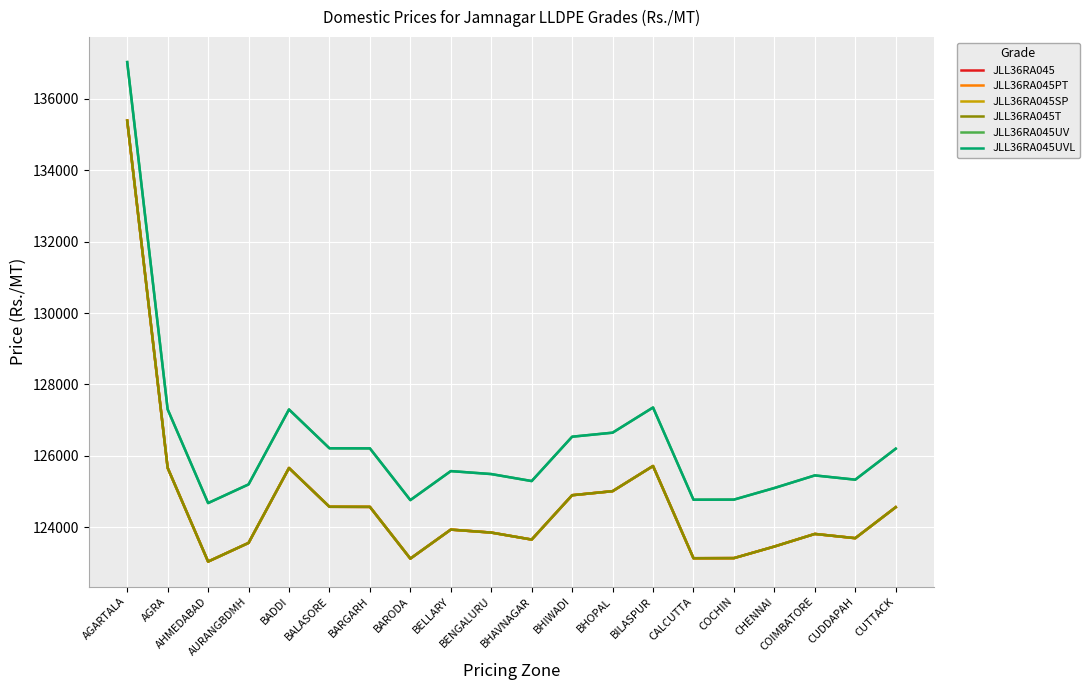

Reading left to right, what are all the values shown in this chart?

JLL36RA045: AGARTALA=135394	AGRA=125661	AHMEDABAD=123034	AURANGBDMH=123557	BADDI=125657	BALASORE=124570	BARGARH=124567	BARODA=123117	BELLARY=123930	BENGALURU=123847	BHAVNAGAR=123651	BHIWADI=124894	BHOPAL=125007	BILASPUR=125713	CALCUTTA=123128	COCHIN=123131	CHENNAI=123456	COIMBATORE=123809	CUDDAPAH=123690	CUTTACK=124558
JLL36RA045PT: AGARTALA=135394	AGRA=125661	AHMEDABAD=123034	AURANGBDMH=123557	BADDI=125657	BALASORE=124570	BARGARH=124567	BARODA=123117	BELLARY=123930	BENGALURU=123847	BHAVNAGAR=123651	BHIWADI=124894	BHOPAL=125007	BILASPUR=125713	CALCUTTA=123128	COCHIN=123131	CHENNAI=123456	COIMBATORE=123809	CUDDAPAH=123690	CUTTACK=124558
JLL36RA045SP: AGARTALA=135394	AGRA=125661	AHMEDABAD=123034	AURANGBDMH=123557	BADDI=125657	BALASORE=124570	BARGARH=124567	BARODA=123117	BELLARY=123930	BENGALURU=123847	BHAVNAGAR=123651	BHIWADI=124894	BHOPAL=125007	BILASPUR=125713	CALCUTTA=123128	COCHIN=123131	CHENNAI=123456	COIMBATORE=123809	CUDDAPAH=123690	CUTTACK=124558
JLL36RA045T: AGARTALA=135394	AGRA=125661	AHMEDABAD=123034	AURANGBDMH=123557	BADDI=125657	BALASORE=124570	BARGARH=124567	BARODA=123117	BELLARY=123930	BENGALURU=123847	BHAVNAGAR=123651	BHIWADI=124894	BHOPAL=125007	BILASPUR=125713	CALCUTTA=123128	COCHIN=123131	CHENNAI=123456	COIMBATORE=123809	CUDDAPAH=123690	CUTTACK=124558
JLL36RA045UV: AGARTALA=137034	AGRA=127301	AHMEDABAD=124674	AURANGBDMH=125197	BADDI=127297	BALASORE=126210	BARGARH=126207	BARODA=124757	BELLARY=125570	BENGALURU=125487	BHAVNAGAR=125291	BHIWADI=126534	BHOPAL=126647	BILASPUR=127353	CALCUTTA=124768	COCHIN=124771	CHENNAI=125096	COIMBATORE=125449	CUDDAPAH=125330	CUTTACK=126198
JLL36RA045UVL: AGARTALA=137034	AGRA=127301	AHMEDABAD=124674	AURANGBDMH=125197	BADDI=127297	BALASORE=126210	BARGARH=126207	BARODA=124757	BELLARY=125570	BENGALURU=125487	BHAVNAGAR=125291	BHIWADI=126534	BHOPAL=126647	BILASPUR=127353	CALCUTTA=124768	COCHIN=124771	CHENNAI=125096	COIMBATORE=125449	CUDDAPAH=125330	CUTTACK=126198